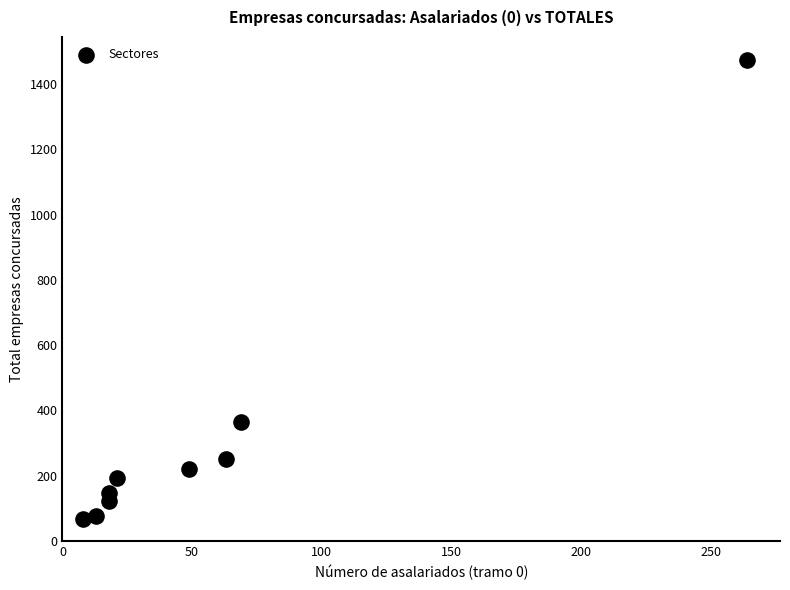

What is the range of Y values (max minus min)?

1408